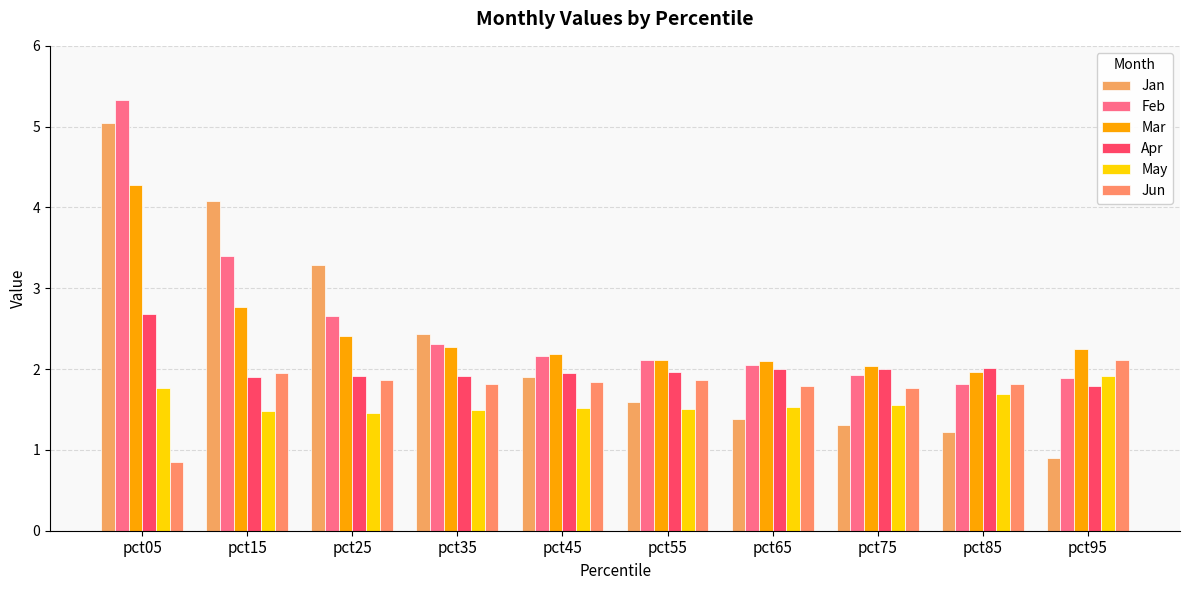

How many series are shown in this chart?

6